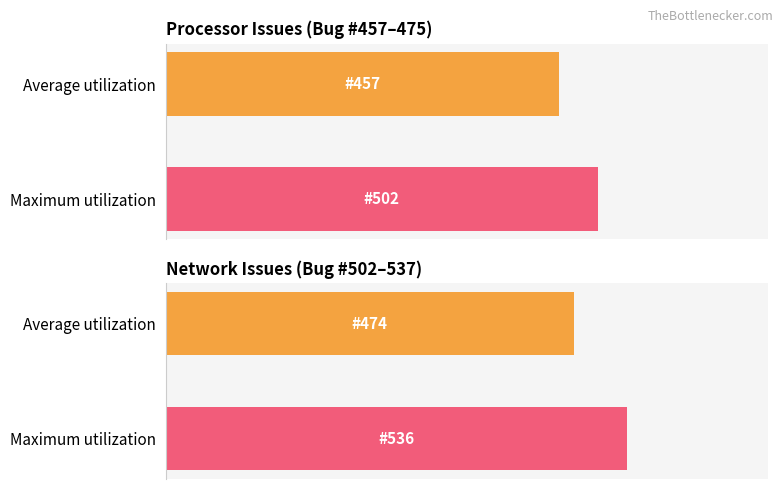

Is it true that Average utilization equals 1054 at 641?

False